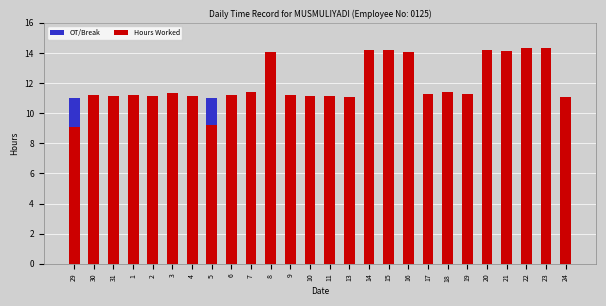

Rank the series at 7 from highest to lowest value.

Hours Worked, OT/Break